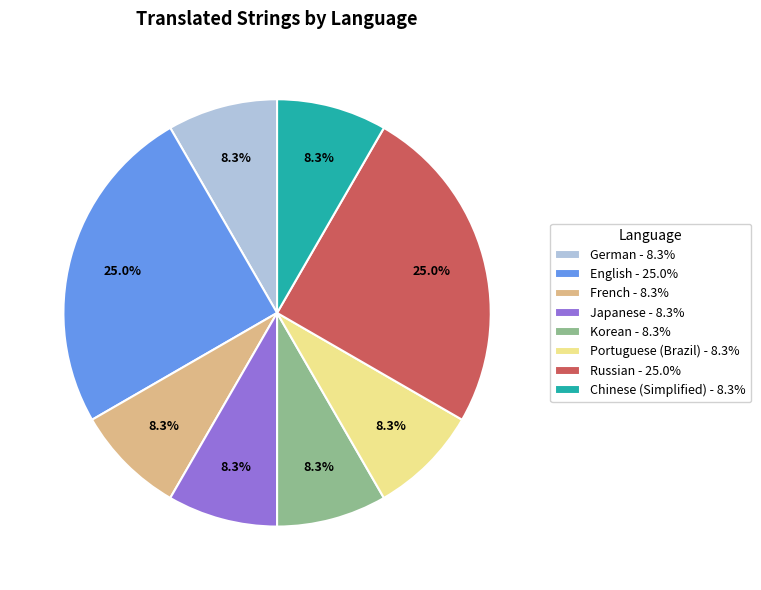

Is there any slice that represents more than half of the pie?

No